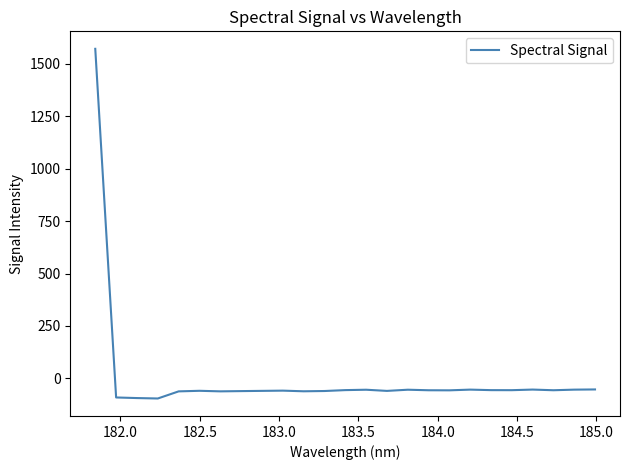

What is the difference between the maximum and minimum values?

1666.4